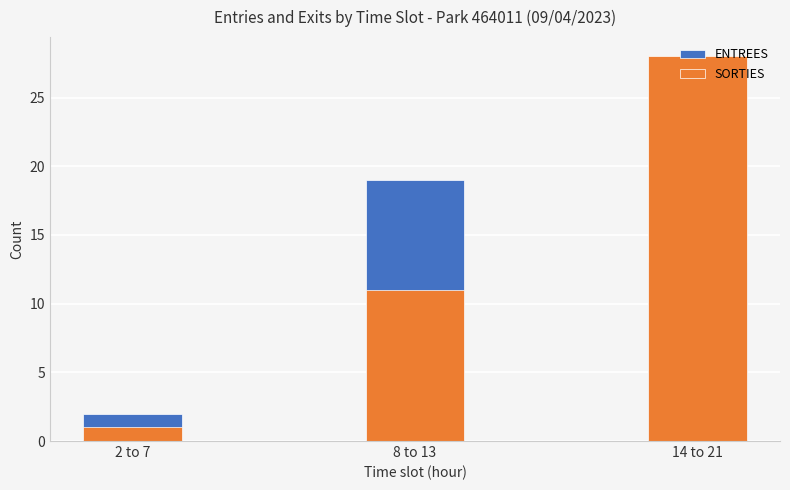

What is the label of the 1st bar from the right?

14 to 21